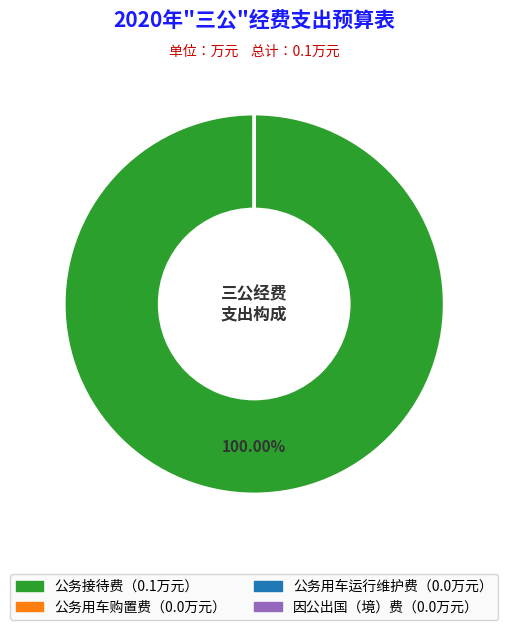

Does any single category account for the majority?

Yes